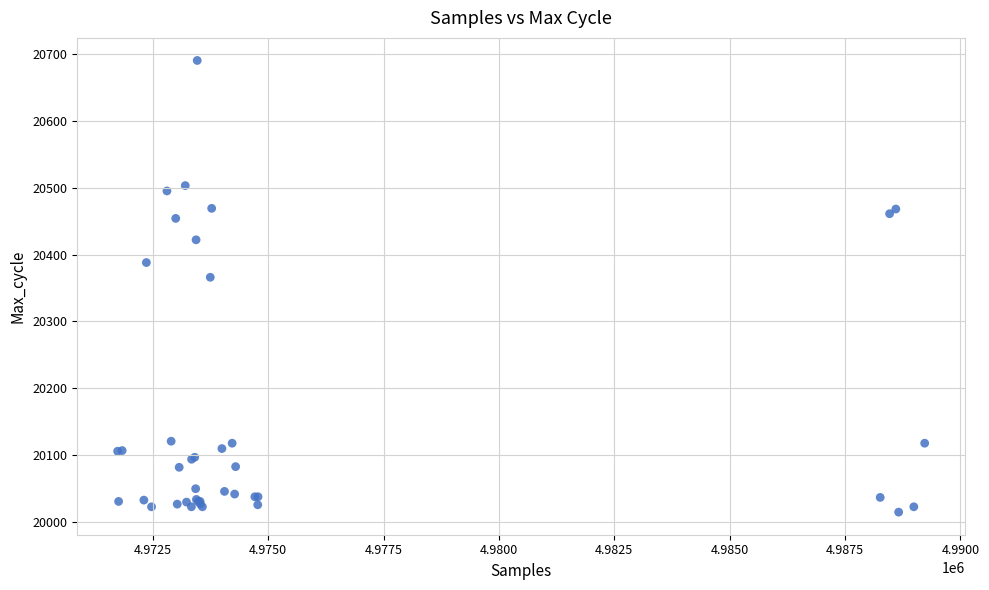

What Y value in the scatter plot is closest to 20352?

20366